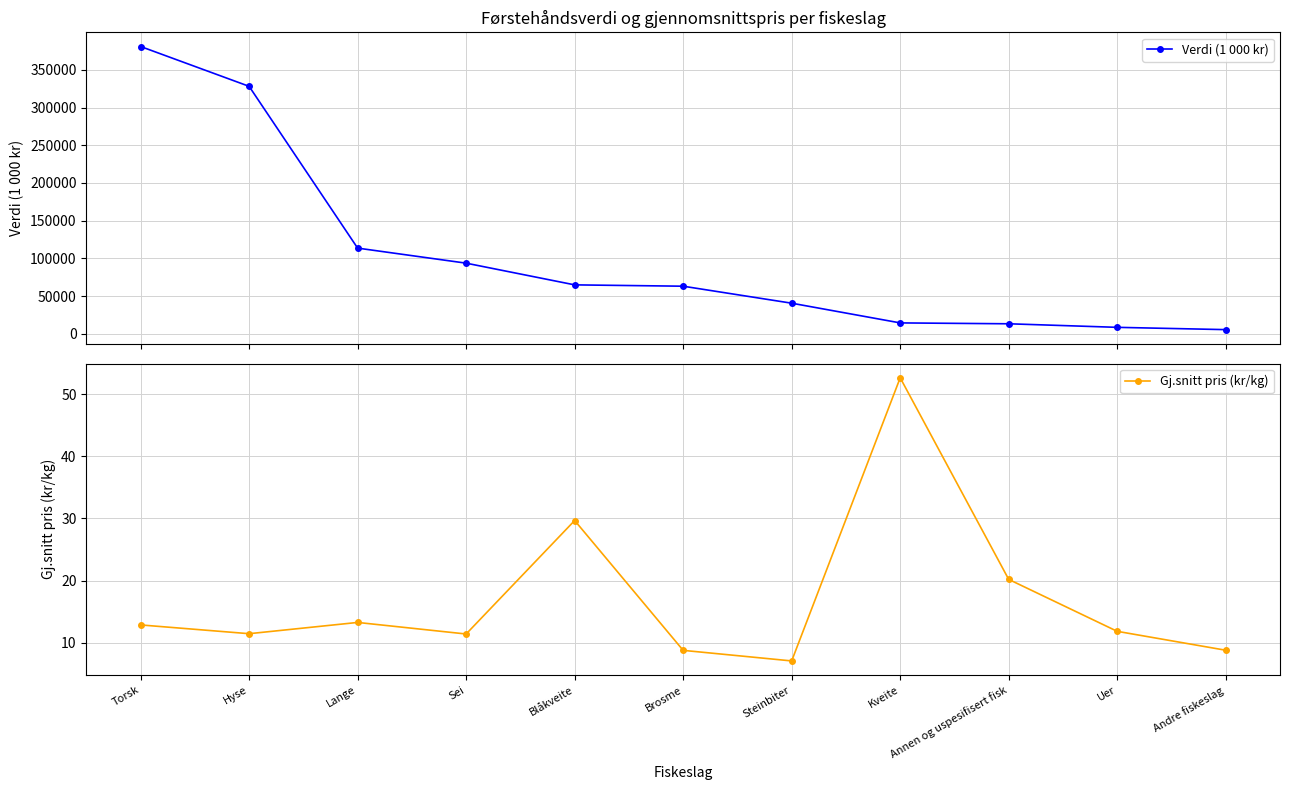

Where is Verdi (1 000 kr) nearest to the value 193254?

Lange